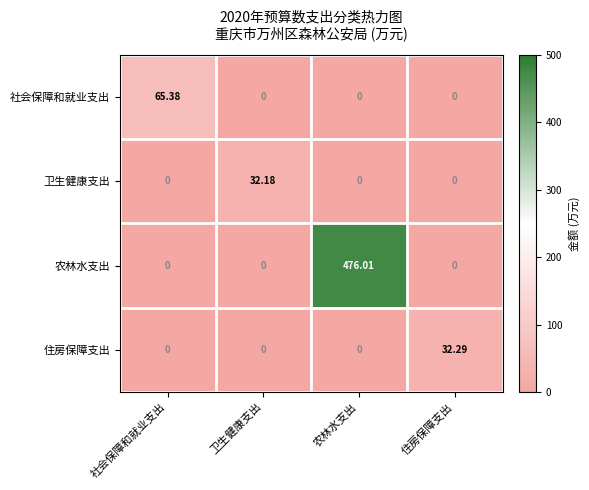

Which series has the widest spread of values?

农林水支出